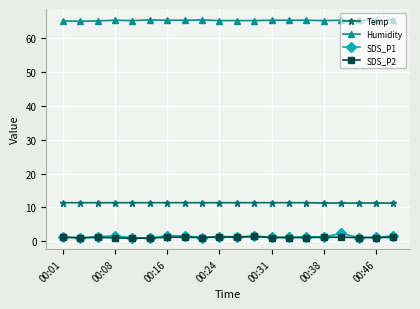

At how many categories does at least one series exceed 54?

20